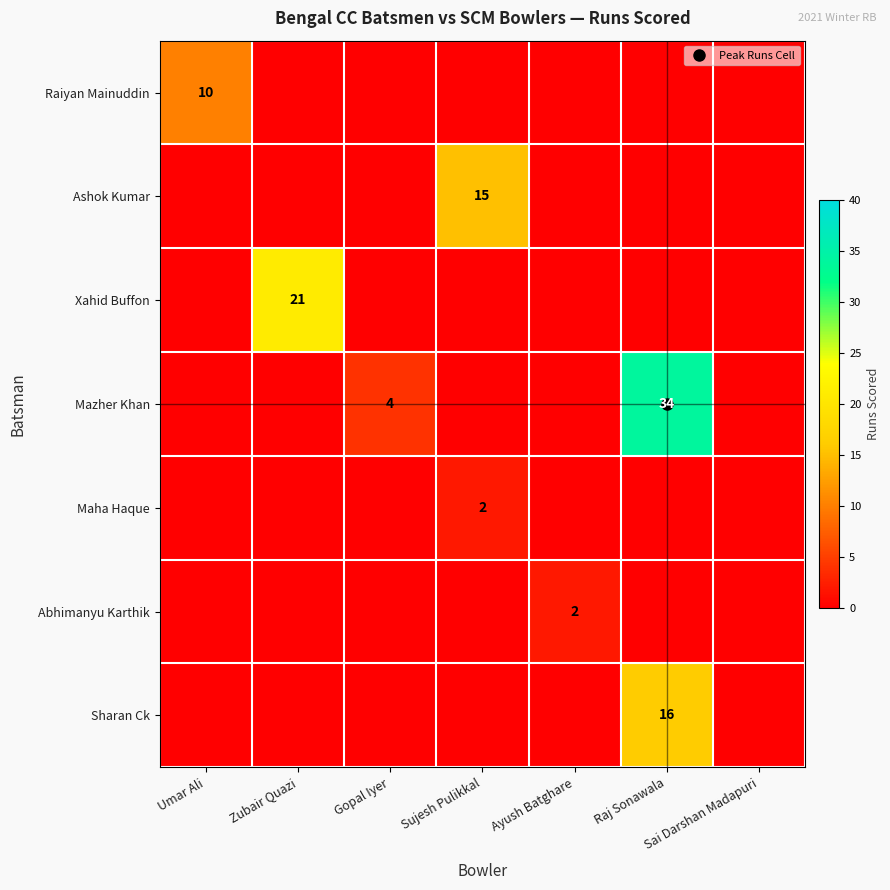

Is the value of Raiyan Mainuddin at Zubair Quazi greater than the value of Maha Haque at Umar Ali?

No